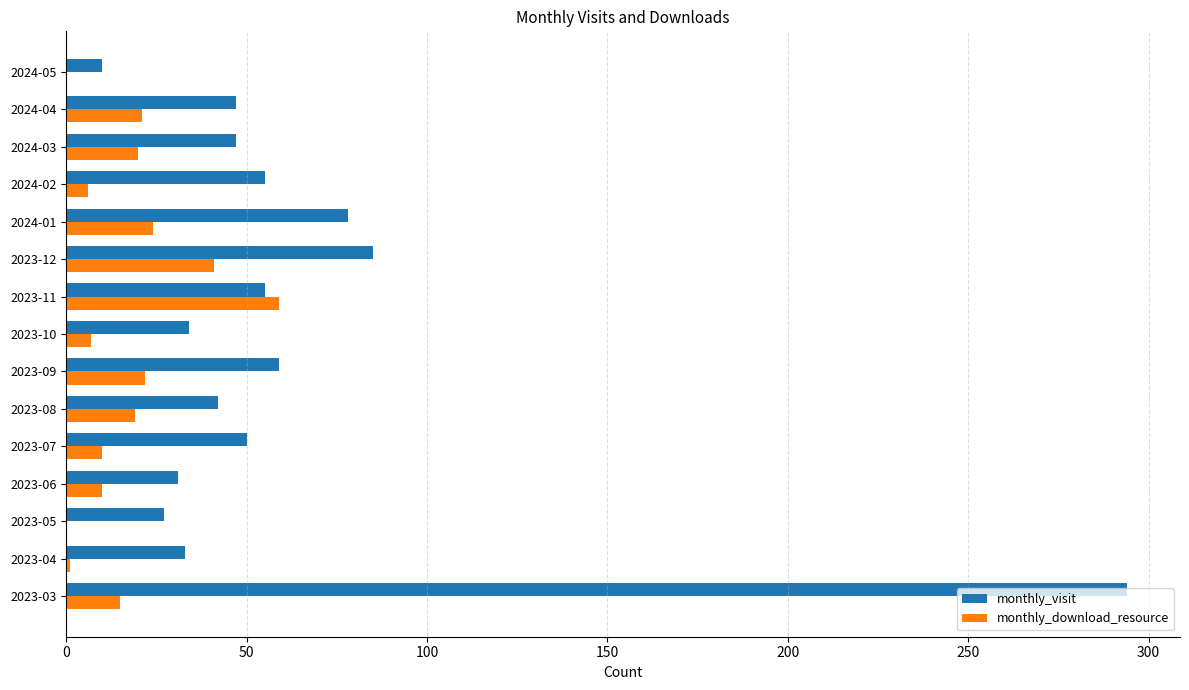

Which series changed the most between 2023-03 and 2023-11?

monthly_visit